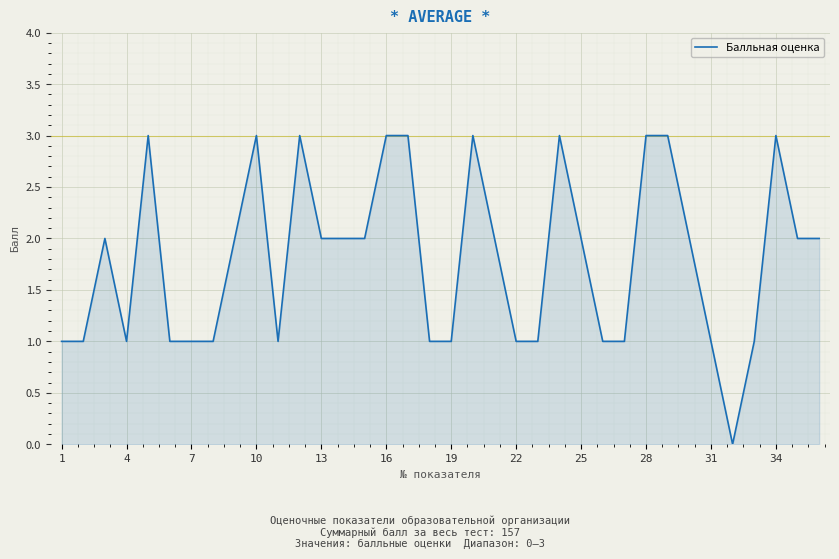

What is the maximum value shown in the chart?

3